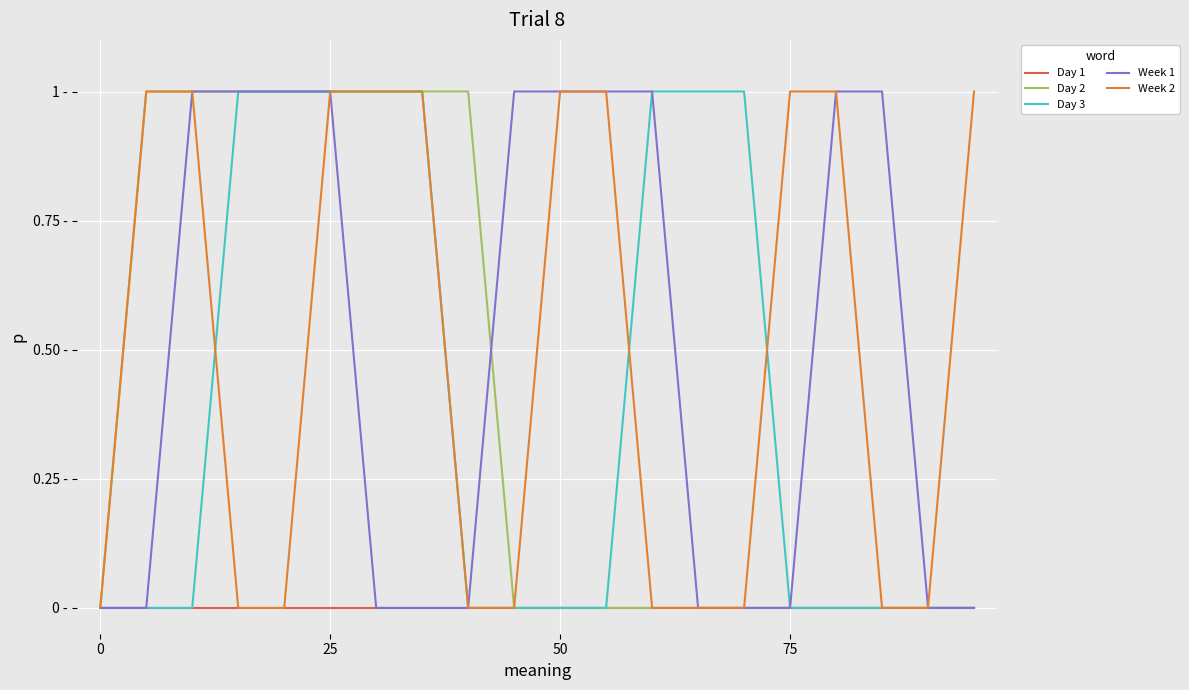

Does the chart have visible grid lines?

Yes